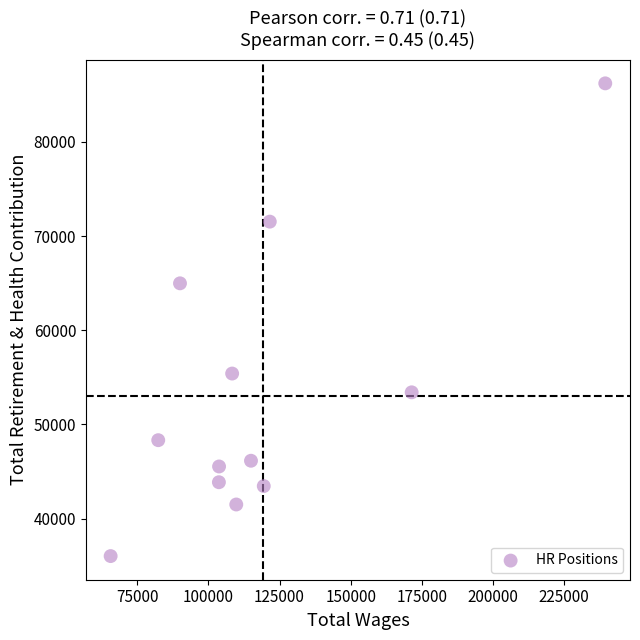

What Y value in the scatter plot is closest to 61116?

64979